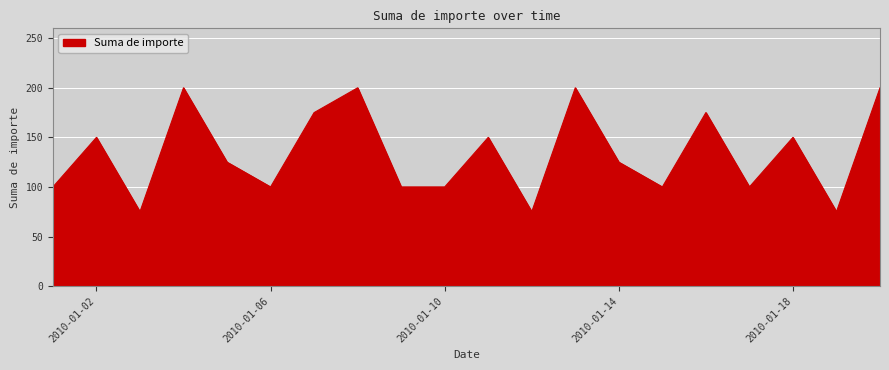

What is the difference between the maximum and minimum values?

125